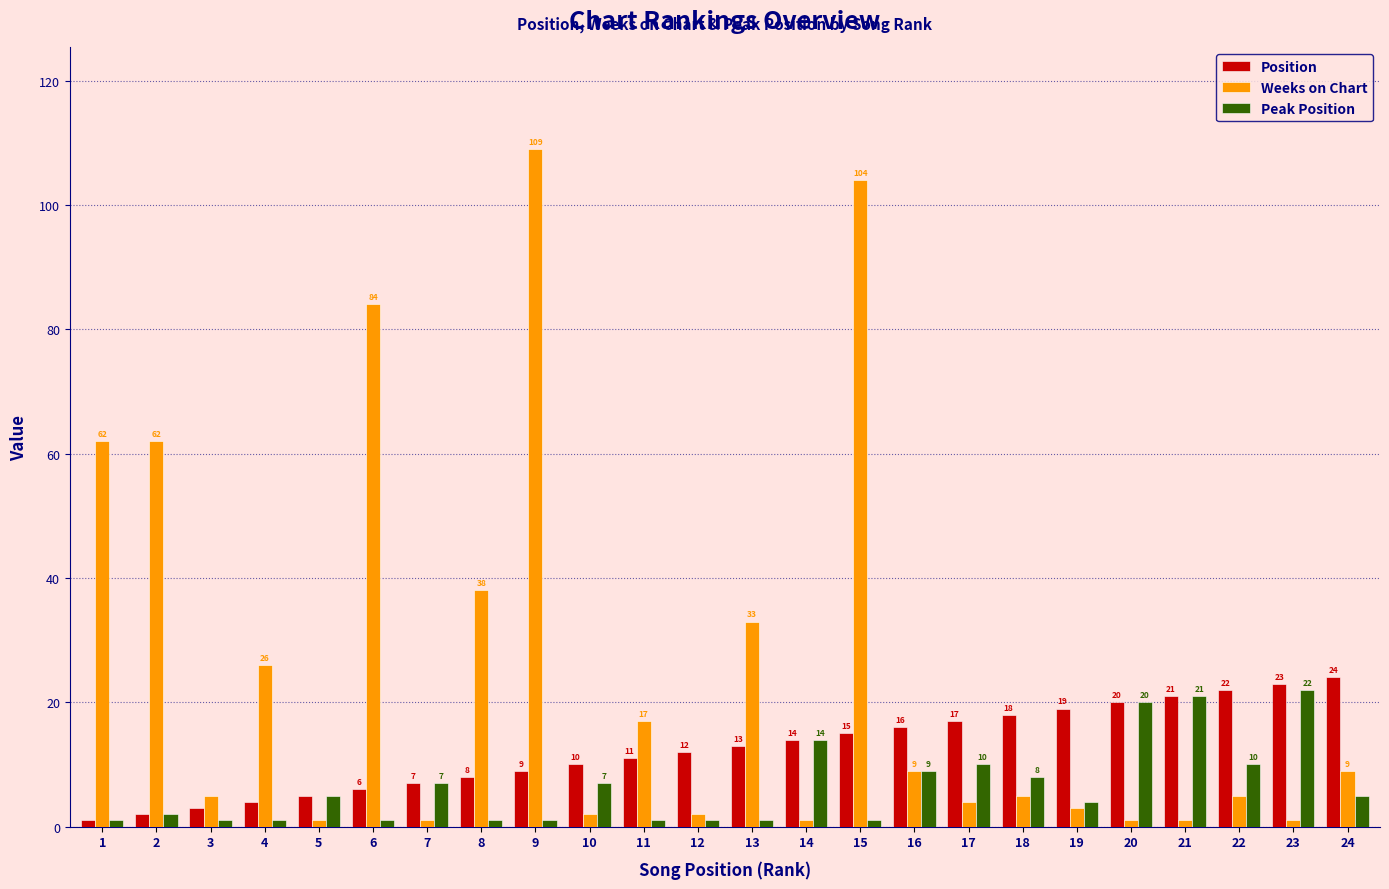

List the labels in order of Position value, smallest first.

1, 2, 3, 4, 5, 6, 7, 8, 9, 10, 11, 12, 13, 14, 15, 16, 17, 18, 19, 20, 21, 22, 23, 24